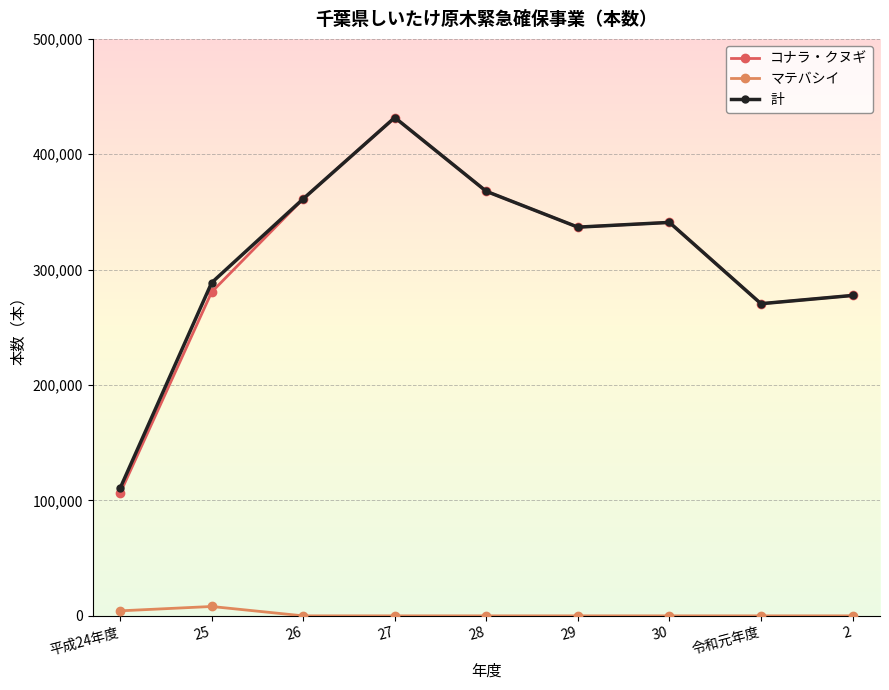

What is the value of the コナラ・クヌギ point at the 1st from the left?

106244